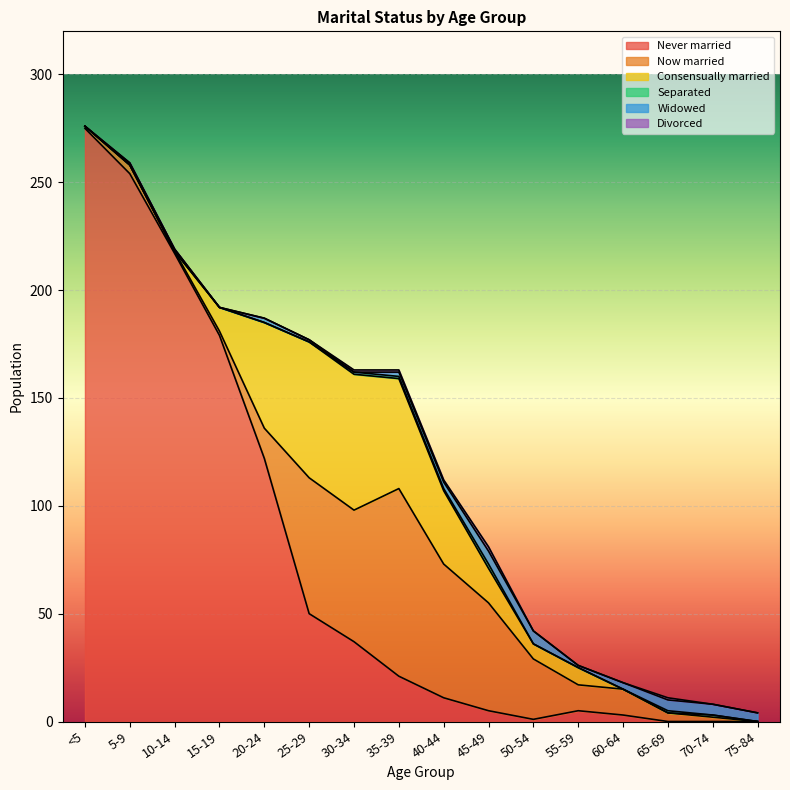

Which series has the largest total across all categories?

Never married